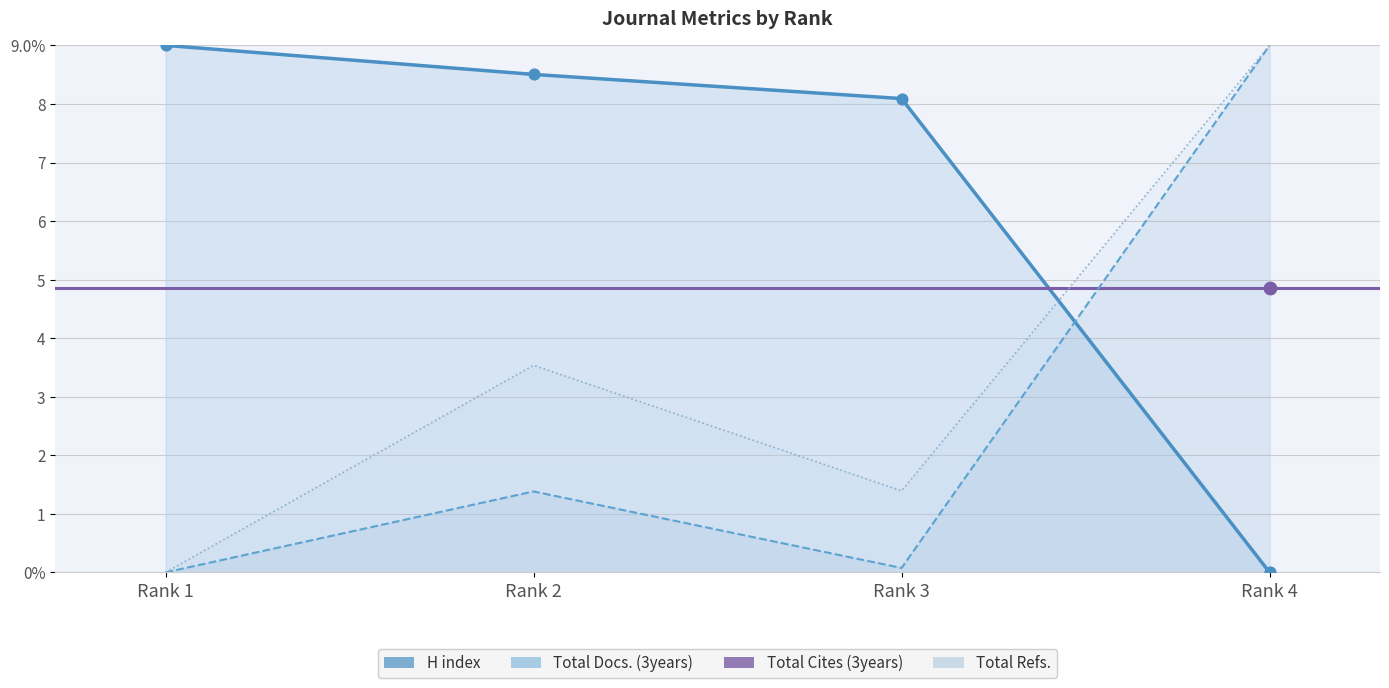

Which series has the widest spread of Y values?

H index